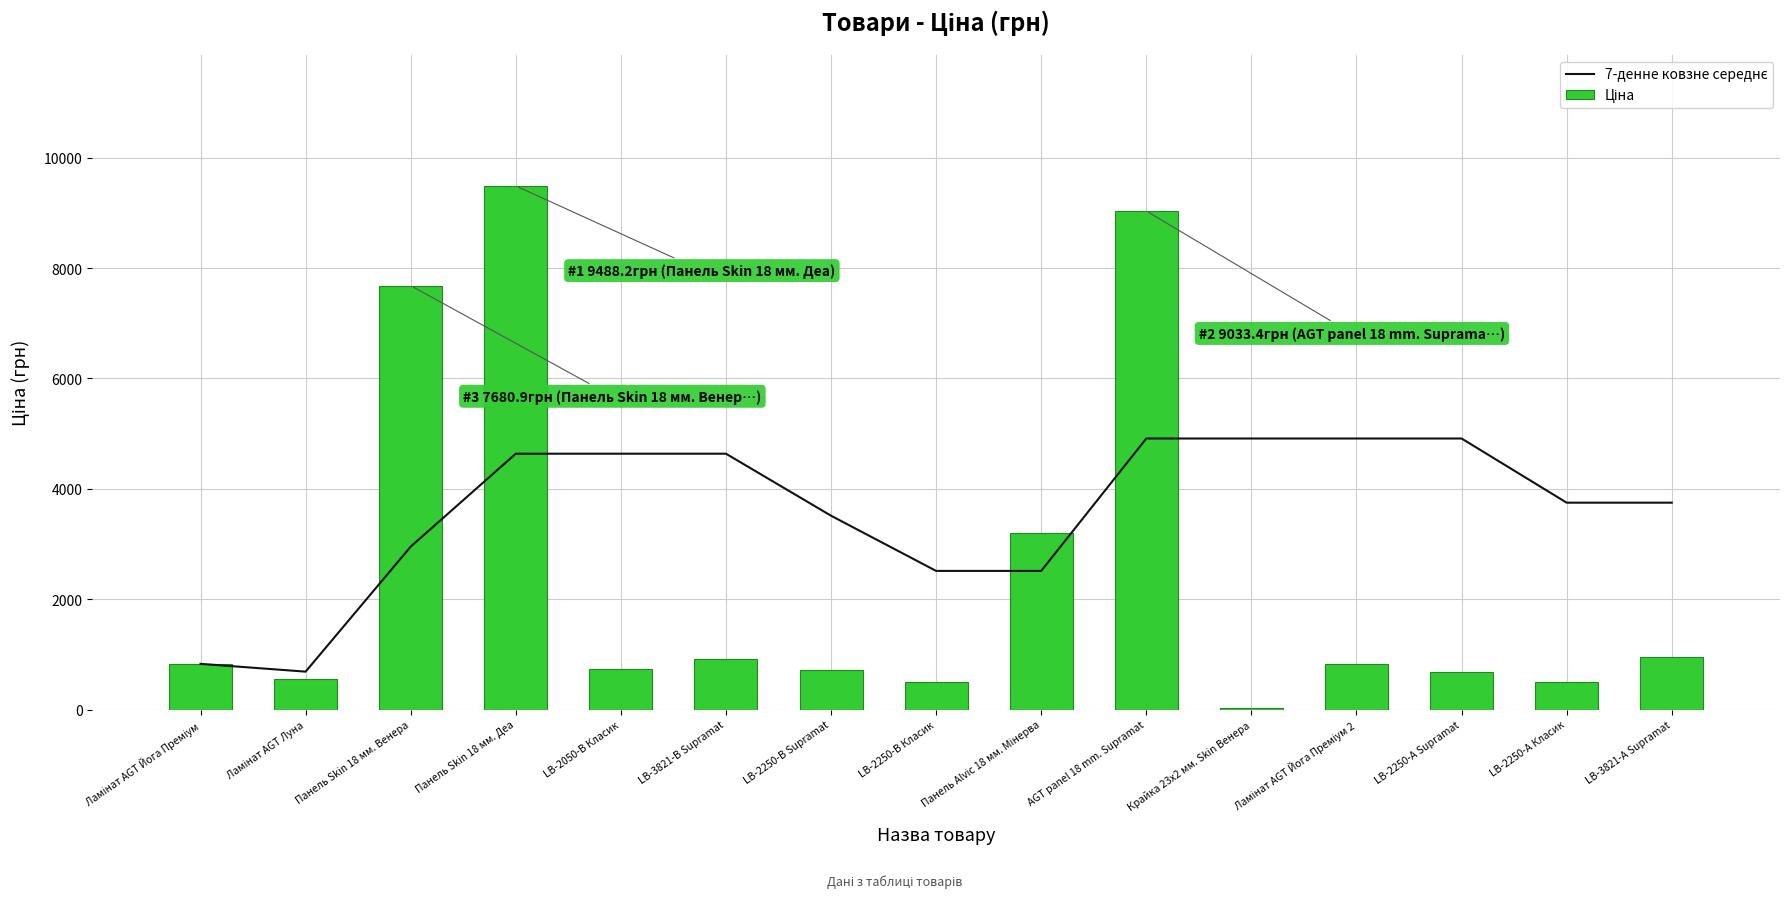

At which category is the sum across all series the highest?

Панель Skin 18 мм. Деа